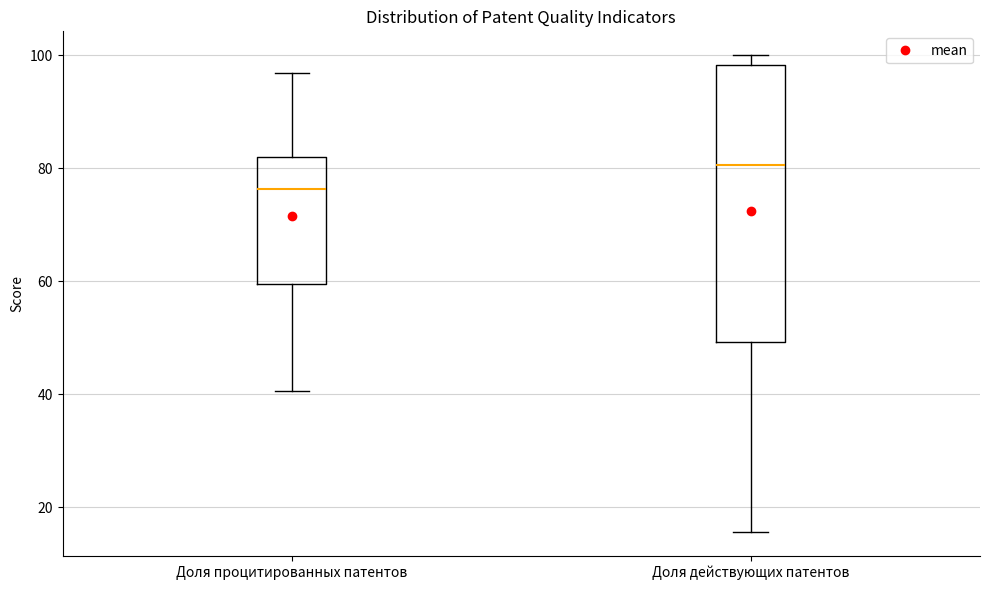

Reading left to right, transcribe this box plot: for each box, give where its median line is, the range the box spans, and where its two whiskers end, as read against the y-axis. The values are not printed on the chart, so give them approximately, as read against the axis.

Доля процитированных патентов: median 76, box 60 to 82, whiskers 40 to 96
Доля действующих патентов: median 80, box 50 to 98, whiskers 16 to 100